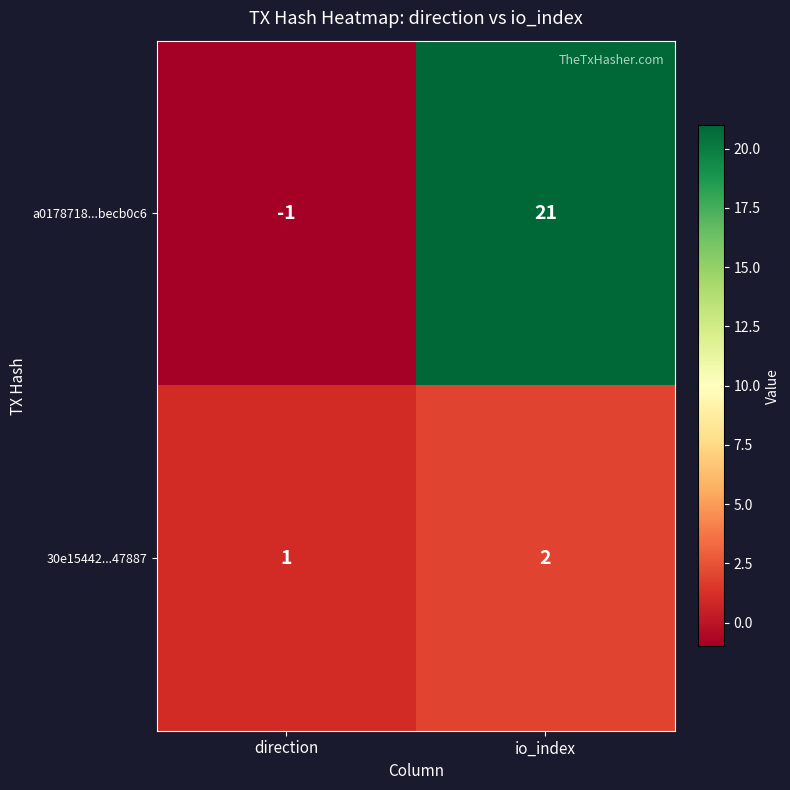

Reading left to right, extract all data points from this chart.

a0178718...becb0c6: direction=-1	io_index=21
30e15442...47887: direction=1	io_index=2